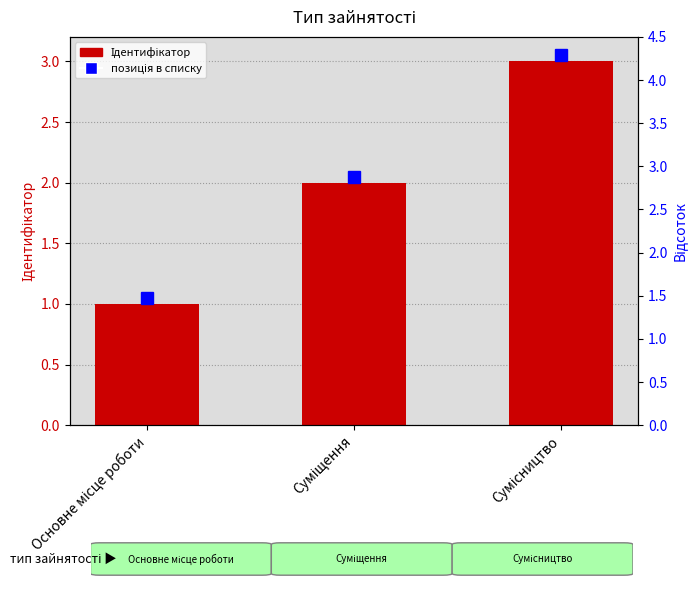

The chart shows a value of 1 at Суміщення. True or false?

False